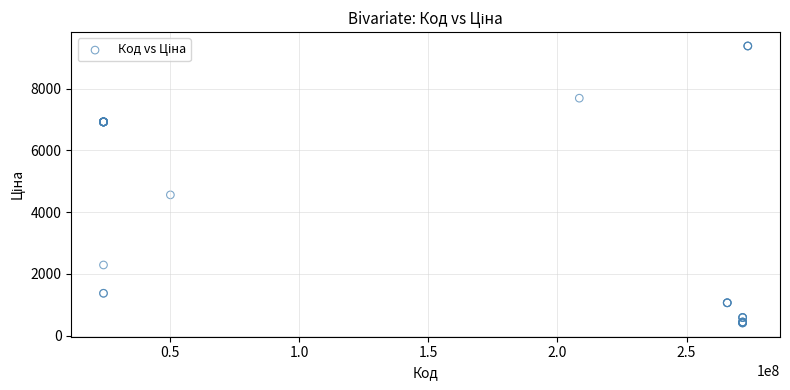

What Y value in the scatter plot is closest to 4900?

4561.9